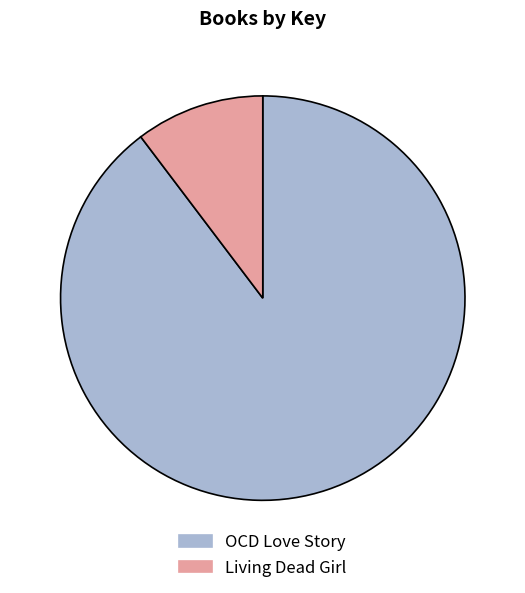

Which category has the biggest portion of the pie?

OCD Love Story